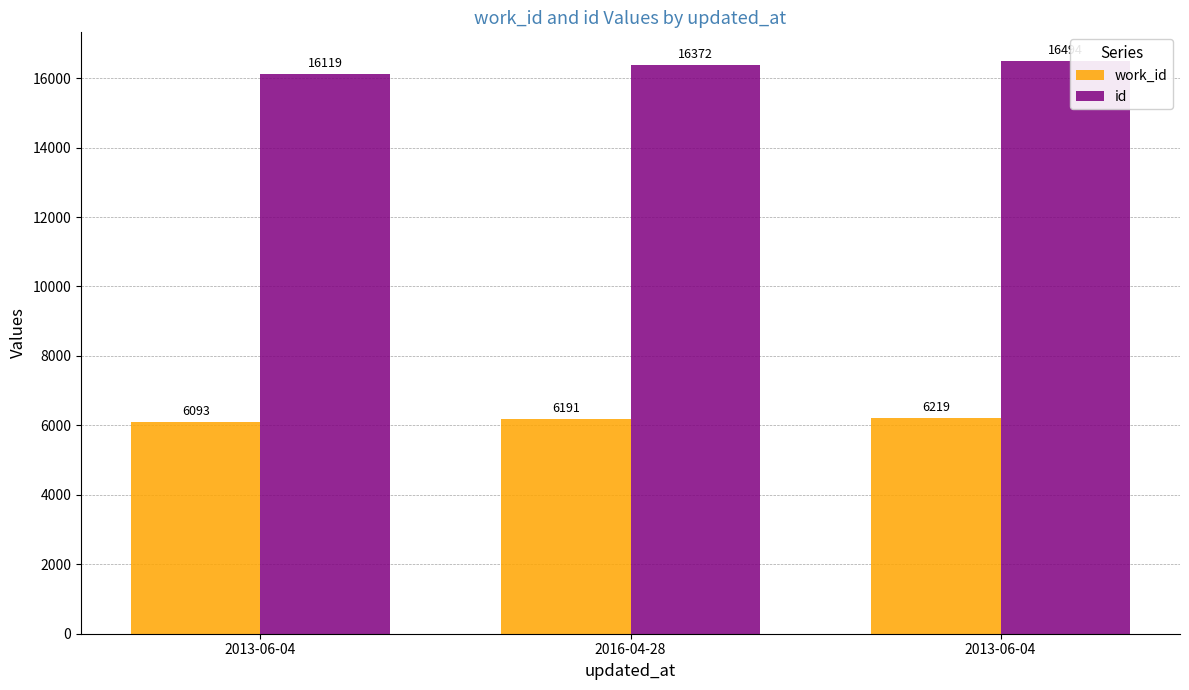

How many series are shown in this chart?

2